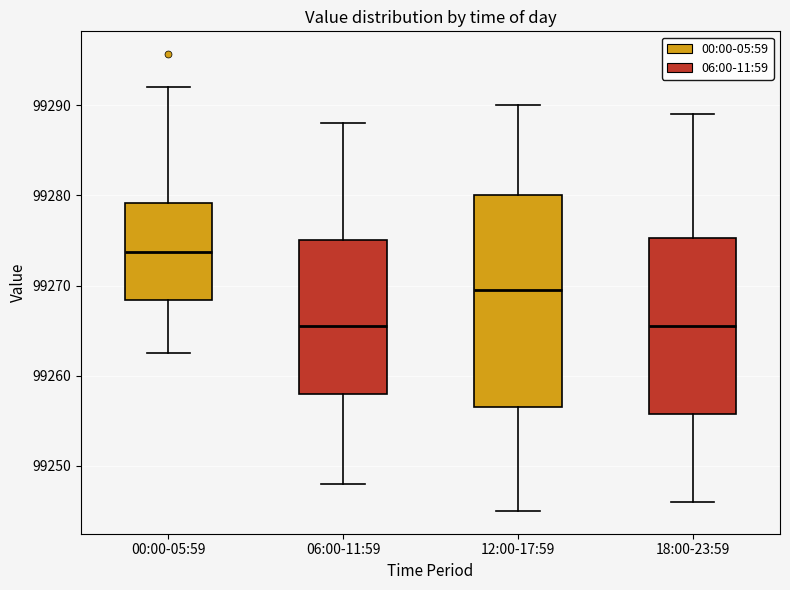

Where is the upper edge of the box for 00:00-05:59 on the y-axis? The values are not printed on the chart, so give them approximately, as read against the axis.

99279